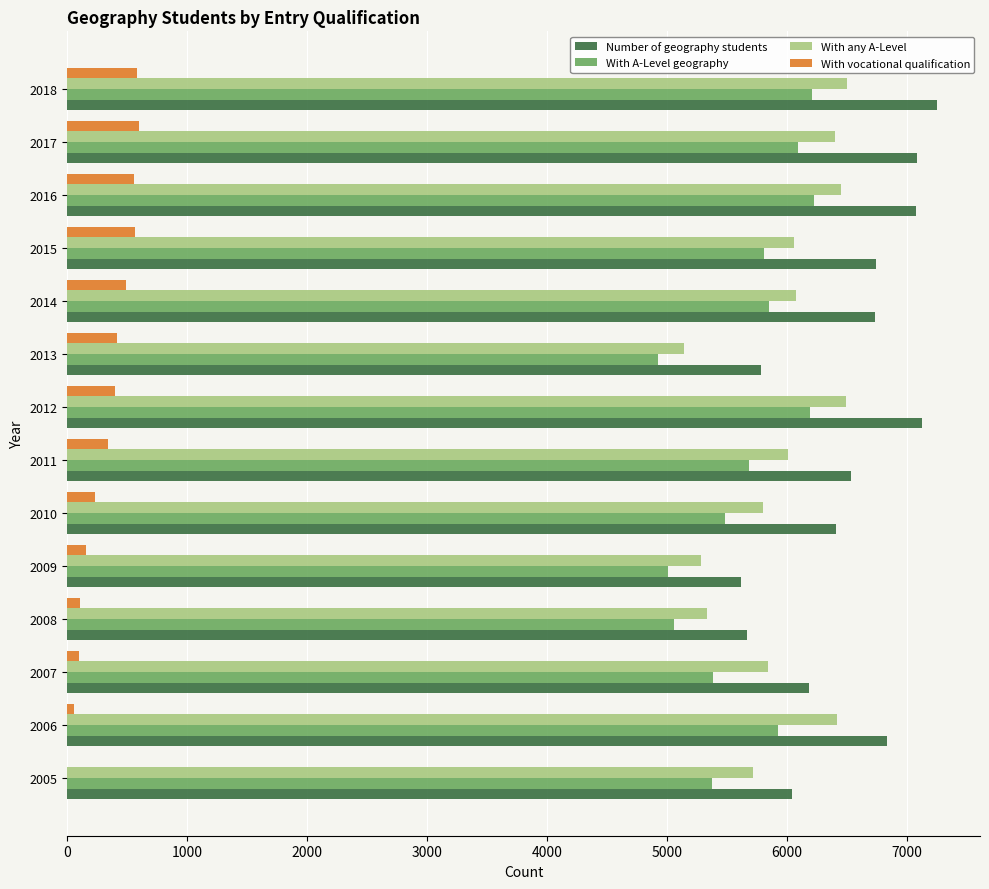

Which series has the largest range (max minus min)?

Number of geography students